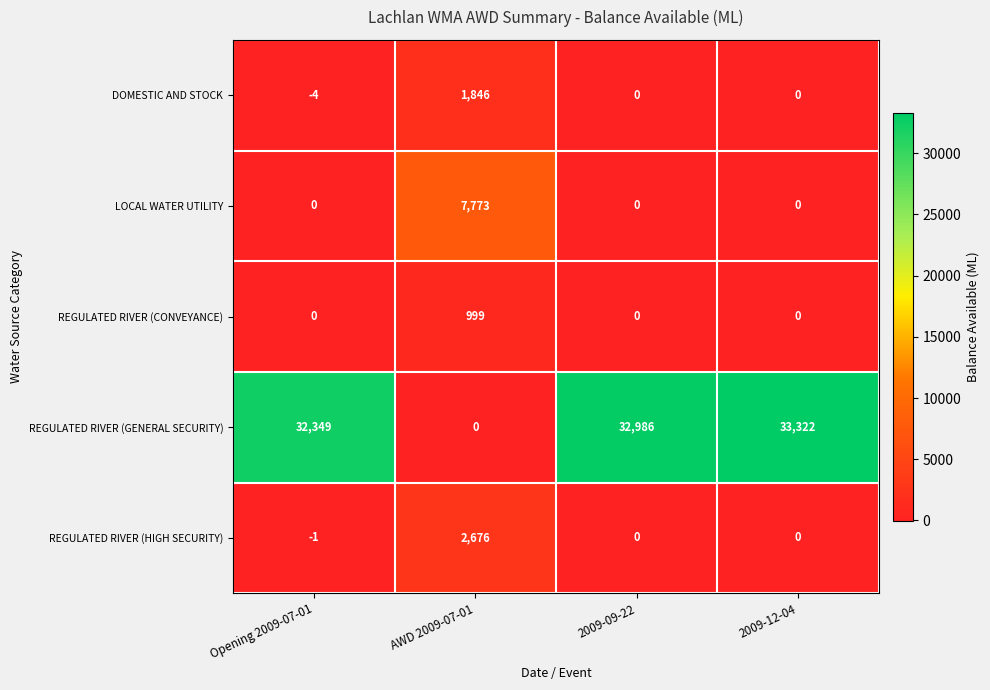

Reading left to right, extract all data points from this chart.

DOMESTIC AND STOCK: Opening 2009-07-01=-4	AWD 2009-07-01=1846	2009-09-22=0	2009-12-04=0
LOCAL WATER UTILITY: Opening 2009-07-01=0	AWD 2009-07-01=7773	2009-09-22=0	2009-12-04=0
REGULATED RIVER (CONVEYANCE): Opening 2009-07-01=0	AWD 2009-07-01=999	2009-09-22=0	2009-12-04=0
REGULATED RIVER (GENERAL SECURITY): Opening 2009-07-01=32349	AWD 2009-07-01=0	2009-09-22=32986	2009-12-04=33322
REGULATED RIVER (HIGH SECURITY): Opening 2009-07-01=-1	AWD 2009-07-01=2676	2009-09-22=0	2009-12-04=0